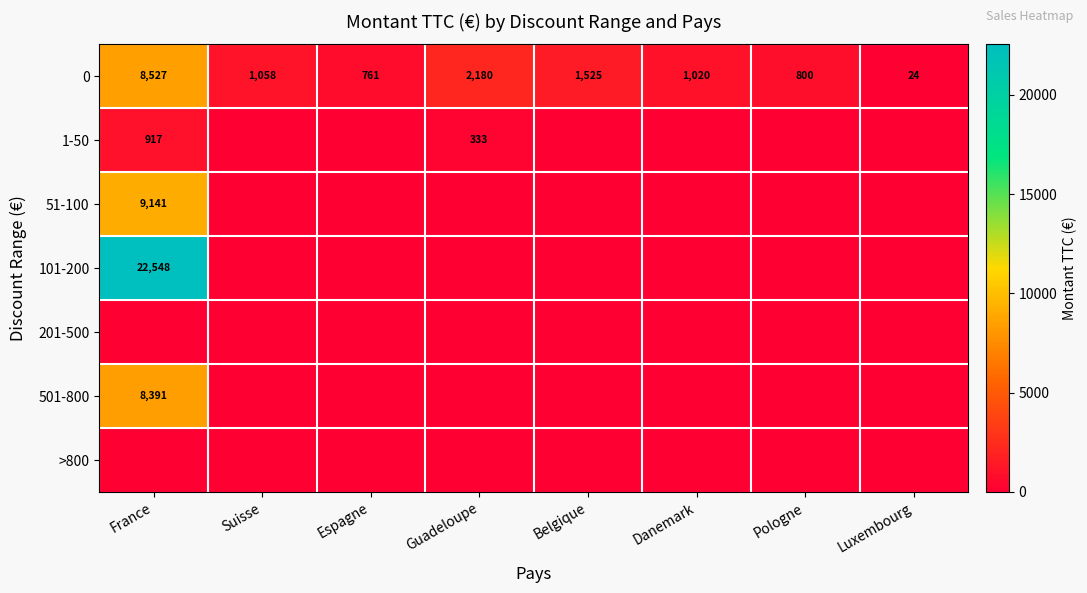

At which label does 0 reach its peak?

France